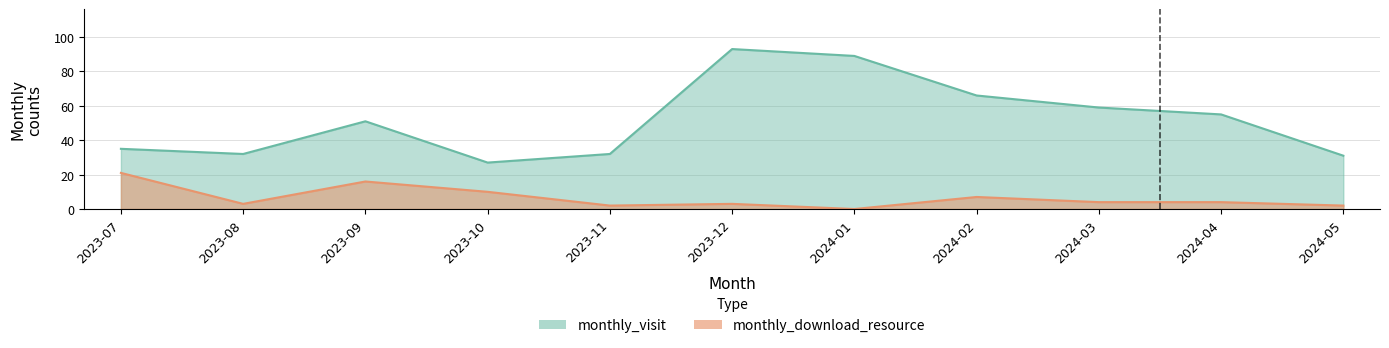

What are all the series names shown in the legend?

monthly_visit, monthly_download_resource